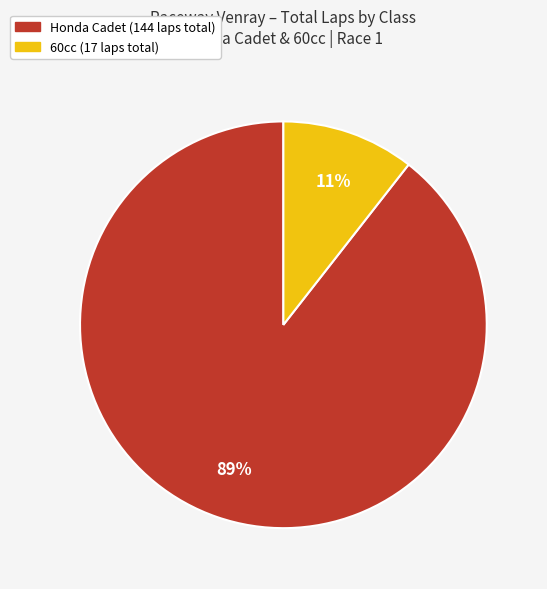

Is there a majority slice in this chart?

Yes